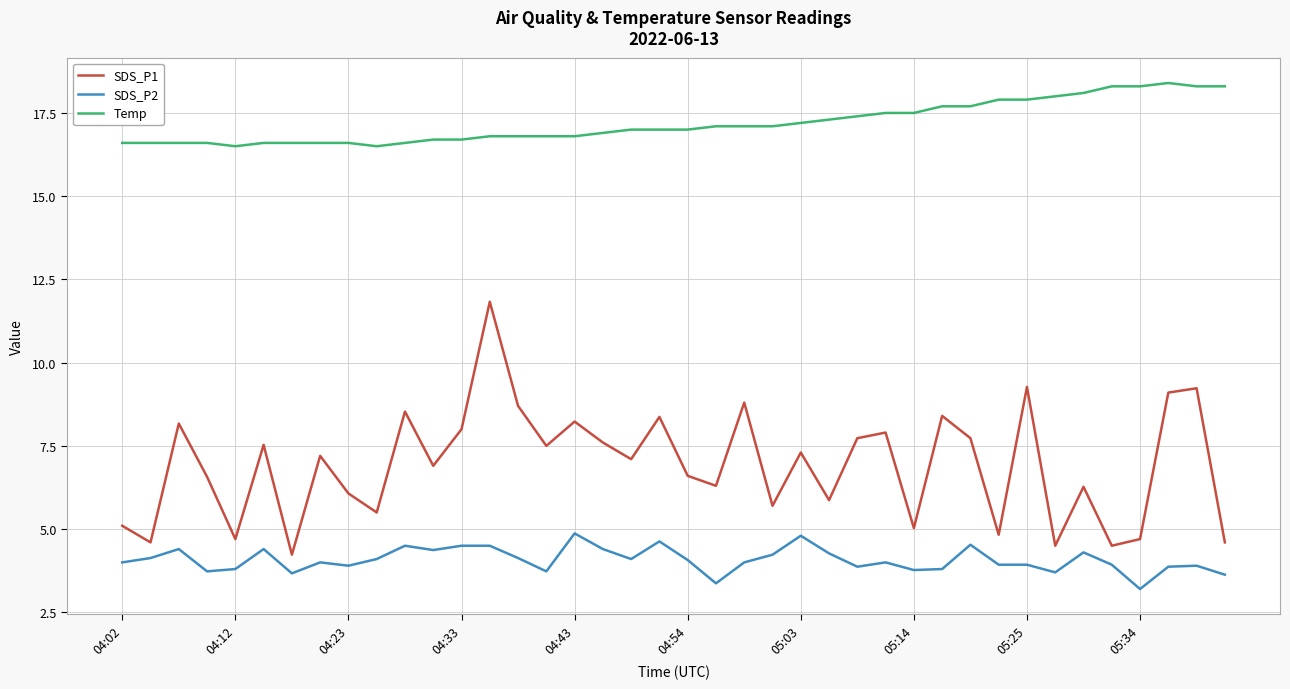

What is the lowest value of the Temp series?

16.5